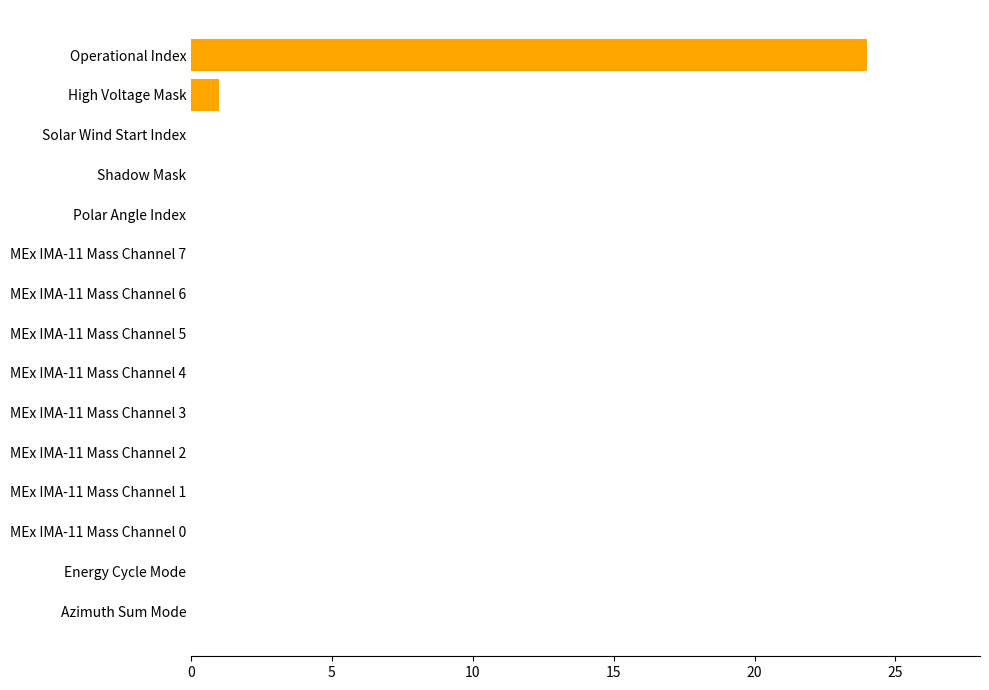

What is the sum of all values?

25